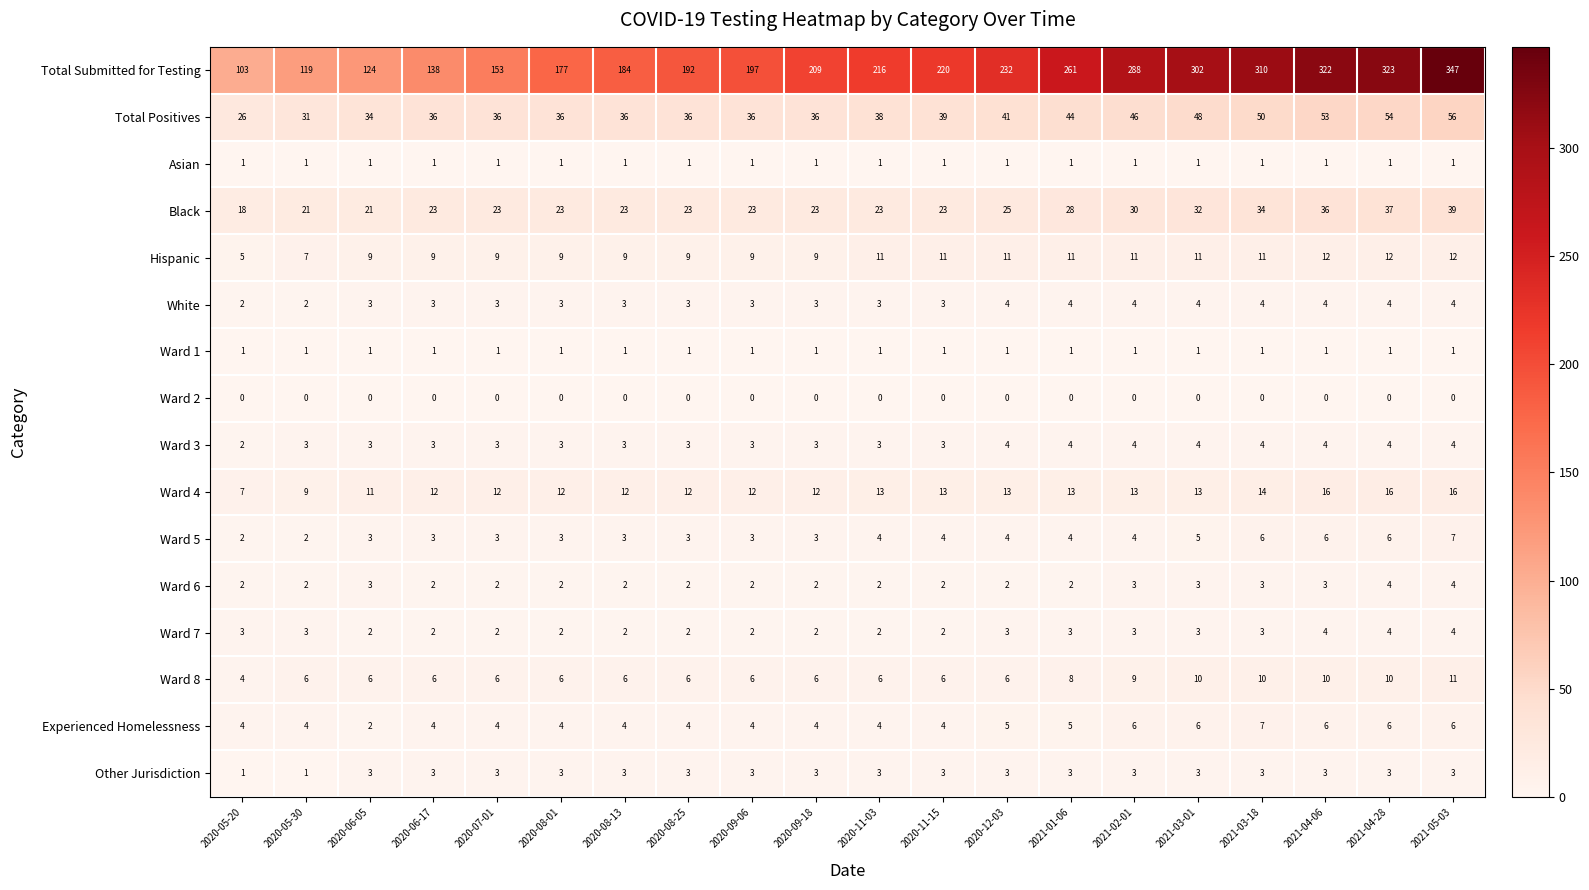

The value of Ward 5 at 2020-11-03 is 4. True or false?

True